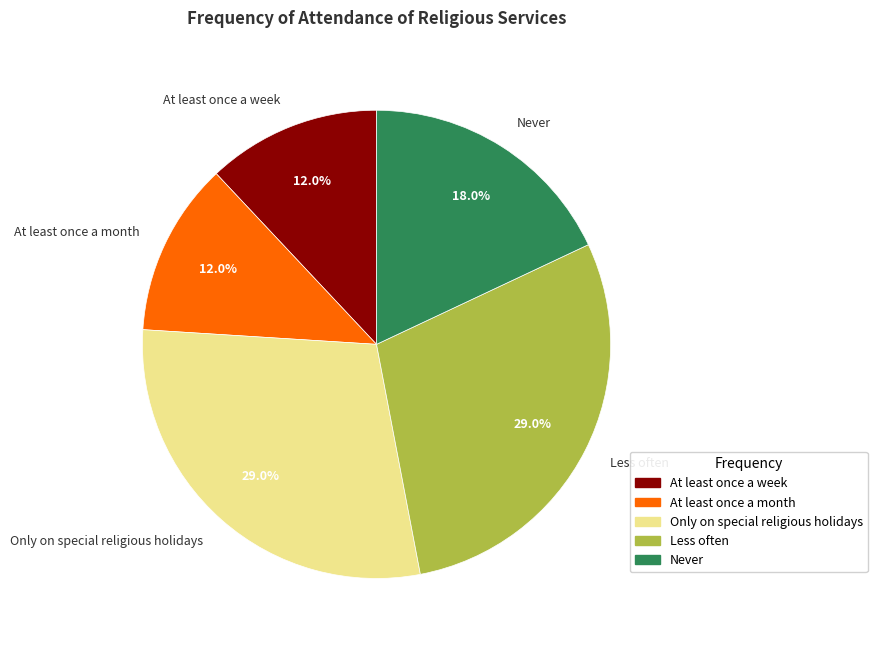

To the nearest percent, what is the difference between the largest and smallest slice percentages?

17%